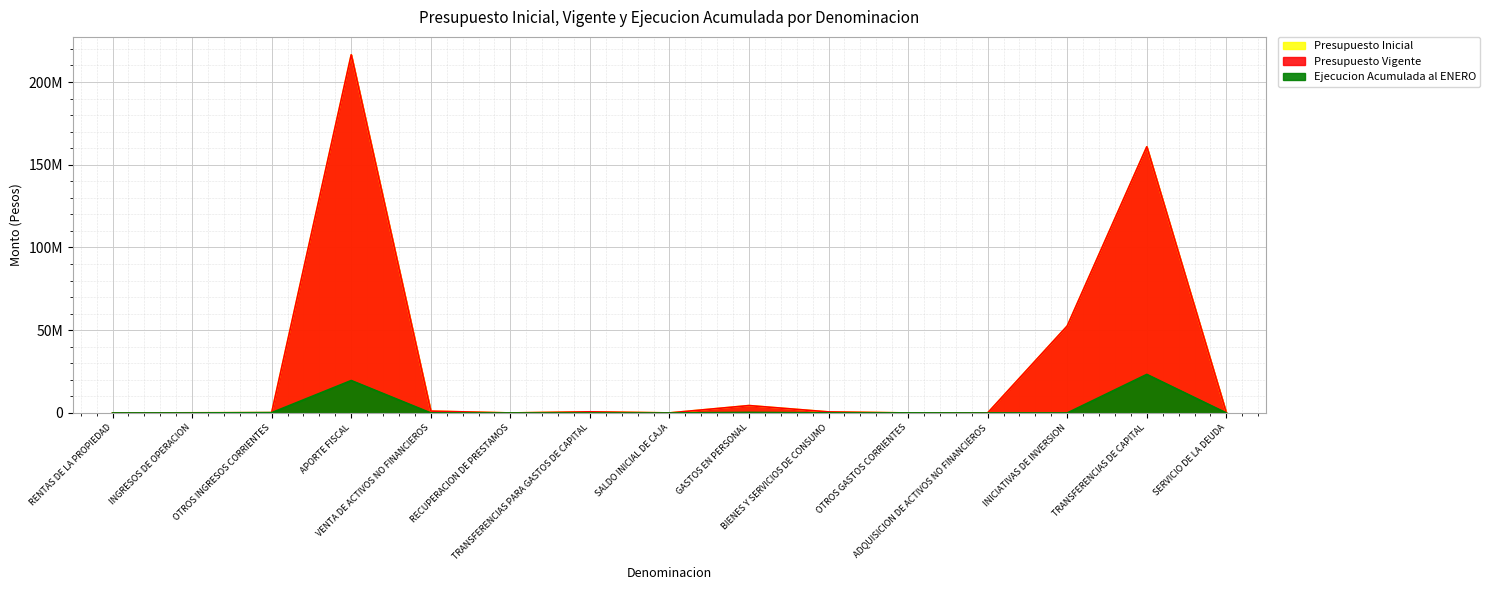

True or false: Presupuesto Vigente has more than 0 points higher than both neighbors.

True